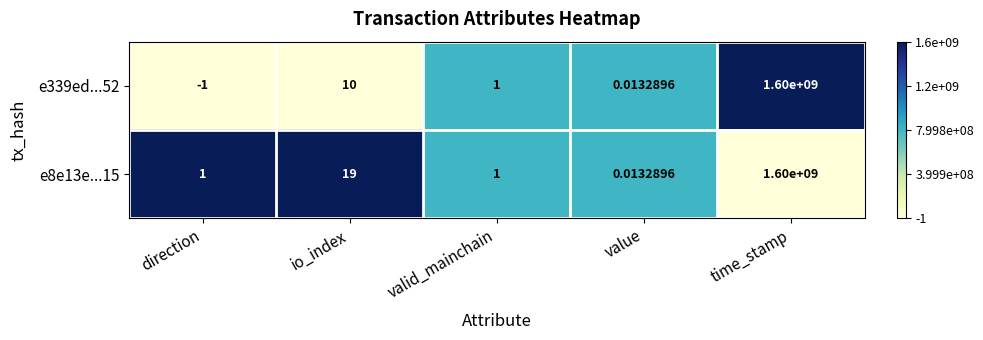

Rank the series by their average value, from highest to lowest.

e8e13e...15, e339ed...52